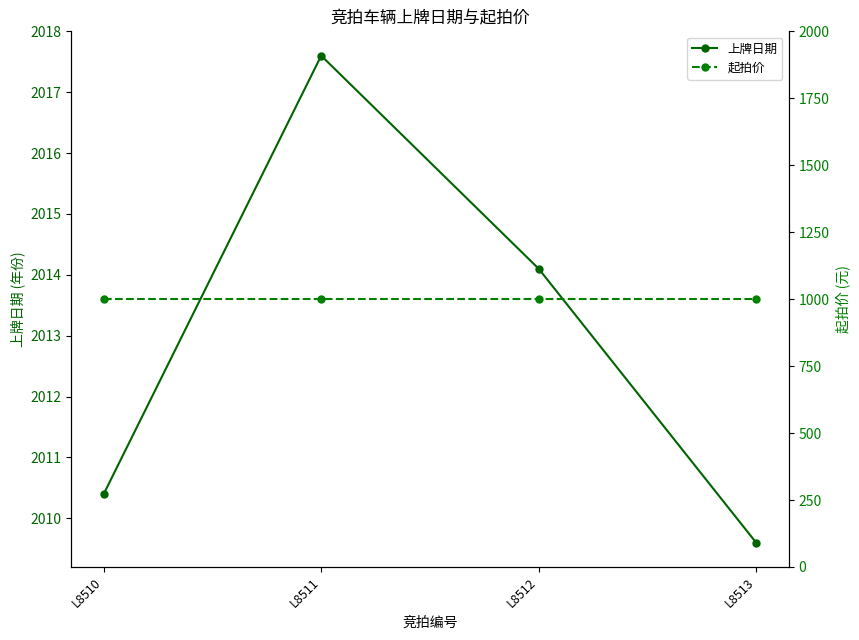

Which series has the largest total across all categories?

上牌日期